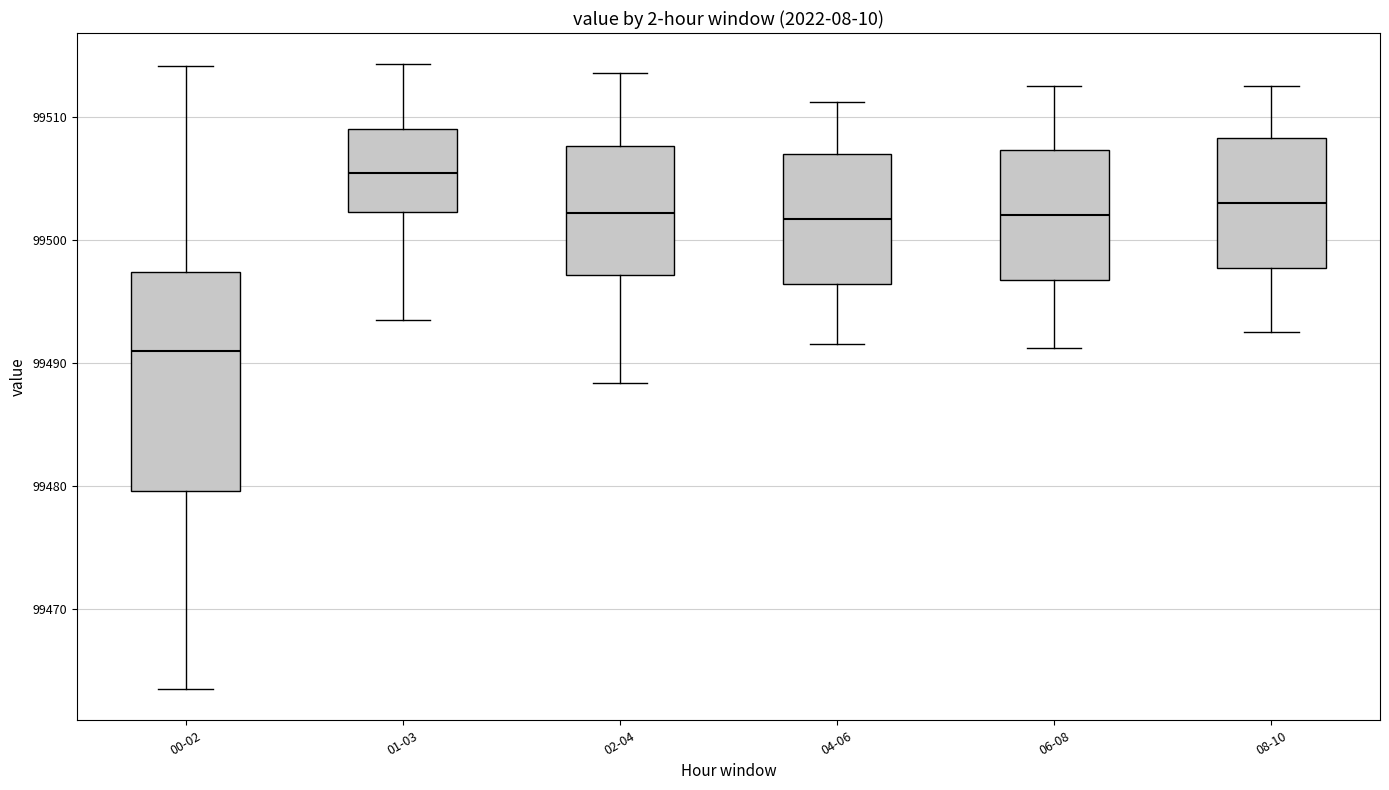

Reading left to right, transcribe this box plot: for each box, give where its median line is, the range the box spans, and where its two whiskers end, as read against the y-axis. The values are not printed on the chart, so give them approximately, as read against the axis.

00-02: median 99491, box 99480 to 99497, whiskers 99464 to 99514
01-03: median 99505, box 99502 to 99509, whiskers 99493 to 99514
02-04: median 99502, box 99497 to 99508, whiskers 99488 to 99514
04-06: median 99502, box 99496 to 99507, whiskers 99492 to 99511
06-08: median 99502, box 99497 to 99507, whiskers 99491 to 99513
08-10: median 99503, box 99498 to 99508, whiskers 99493 to 99513